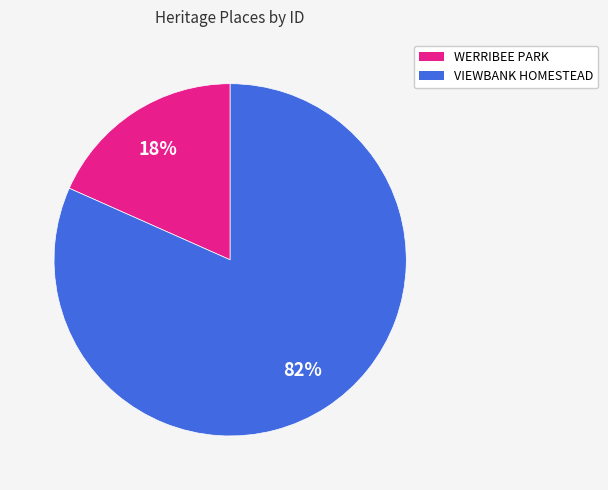

To the nearest percent, what is the combined percentage of VIEWBANK HOMESTEAD and WERRIBEE PARK?

100%